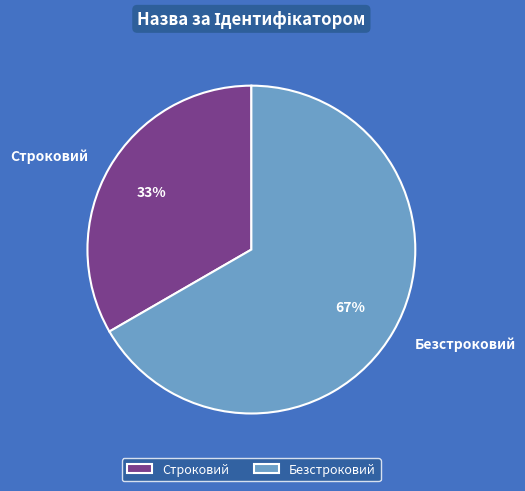

True or false: Безстроковий accounts for 76% of the total.

False